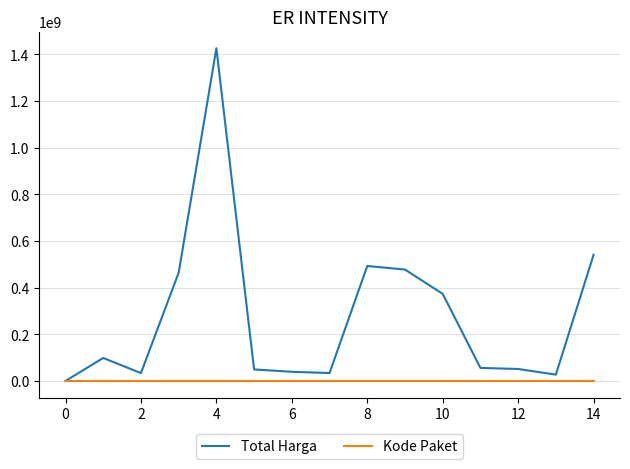

Which series has the widest spread of values?

Total Harga